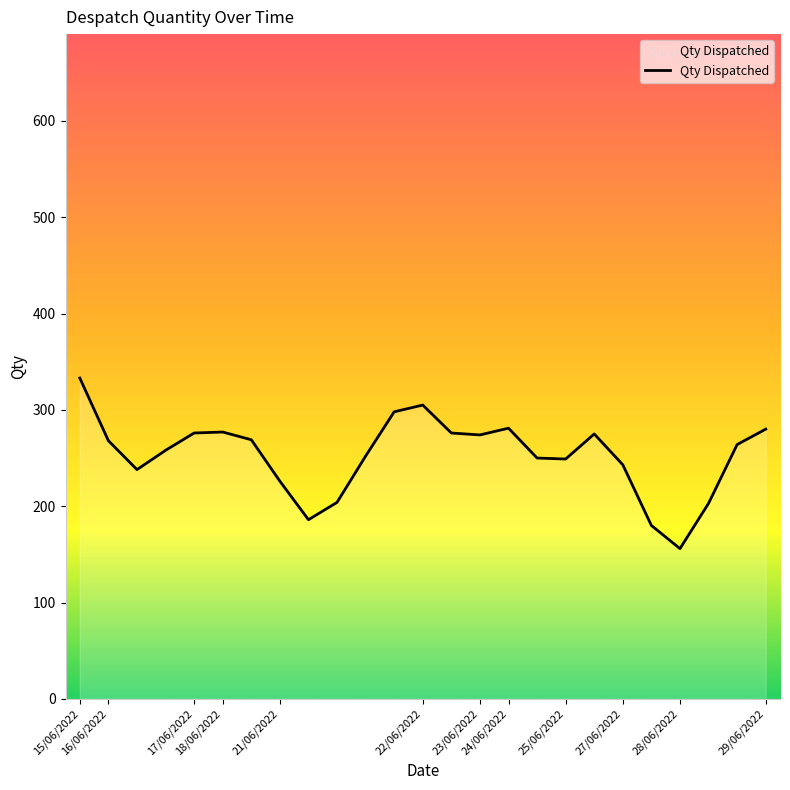

What is the minimum value shown in the chart?

156